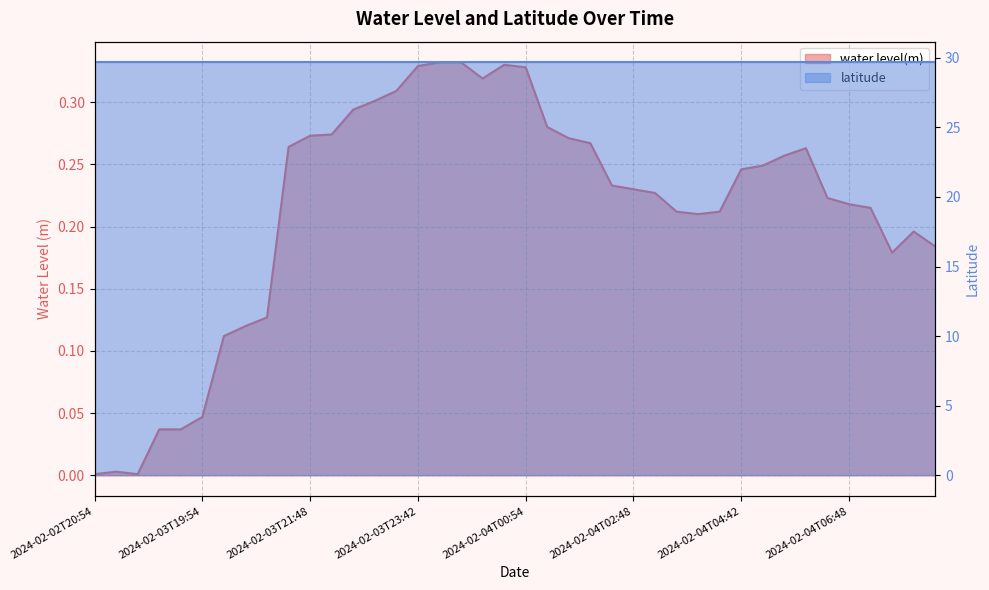

Read the value at 2024-02-04T07:48.

0.2